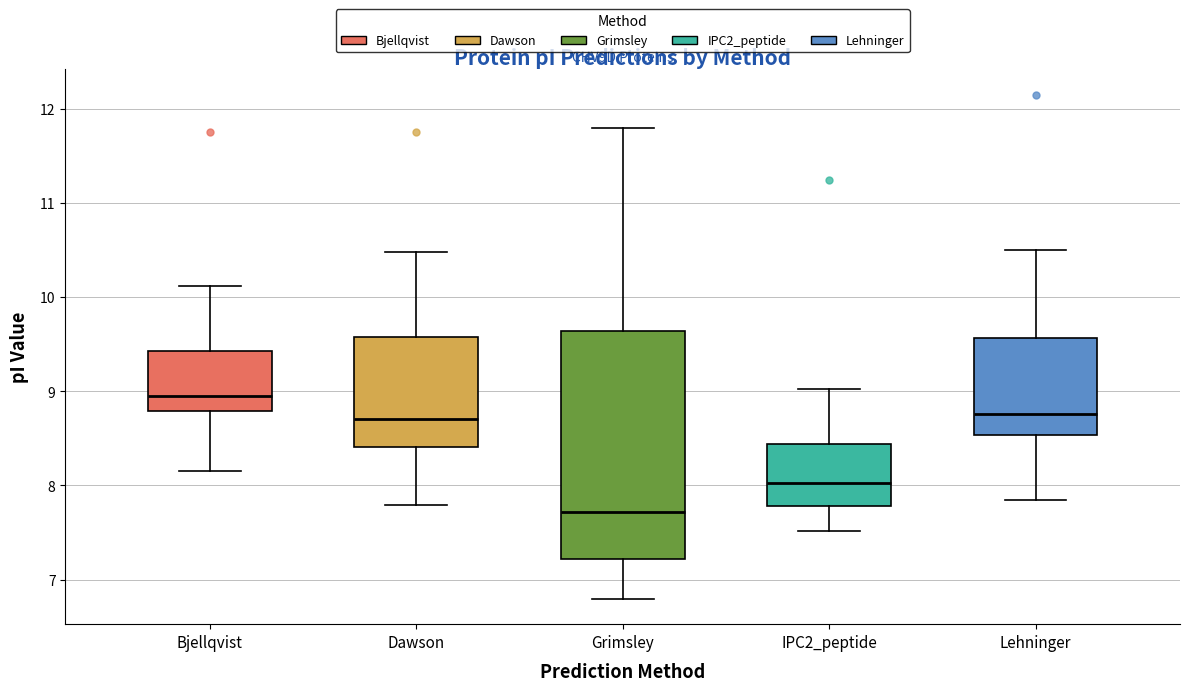

Which box is the tallest, from its lower edge to its upper edge?

Grimsley